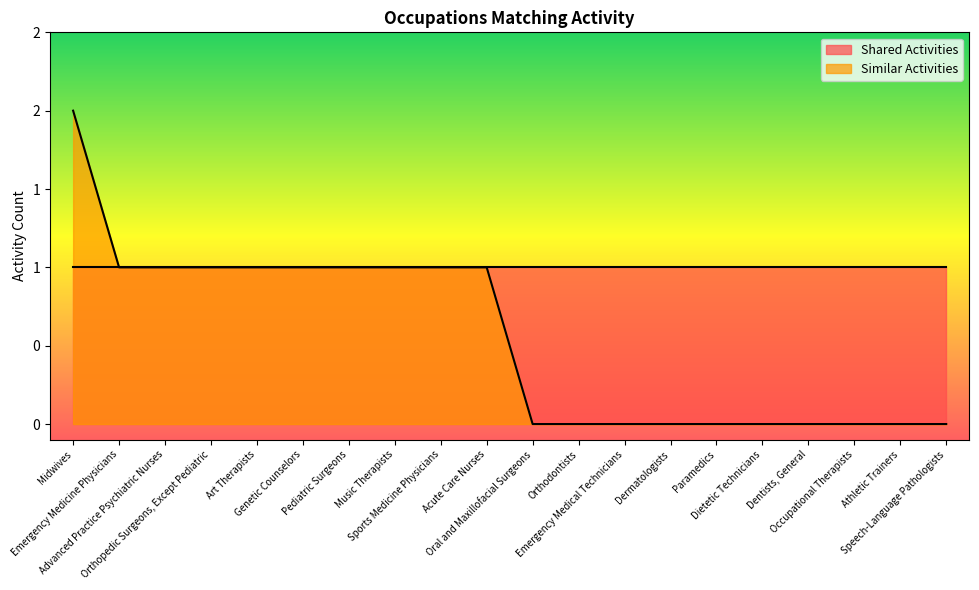

Where does the data first go above 1?

Midwives